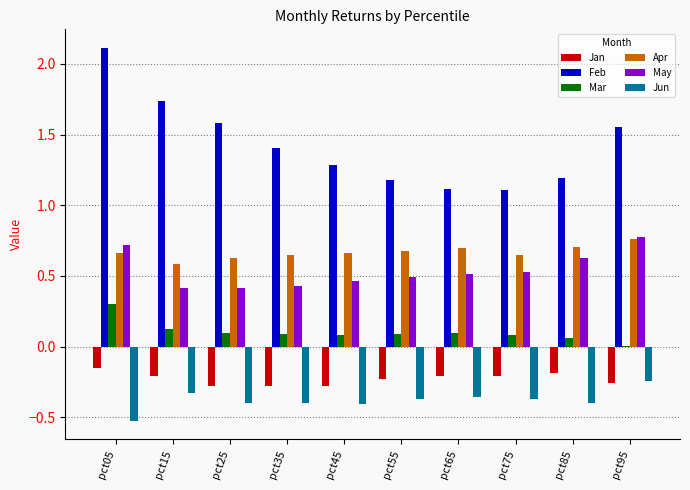

Between pct05 and pct25, which series saw the biggest shift?

Feb